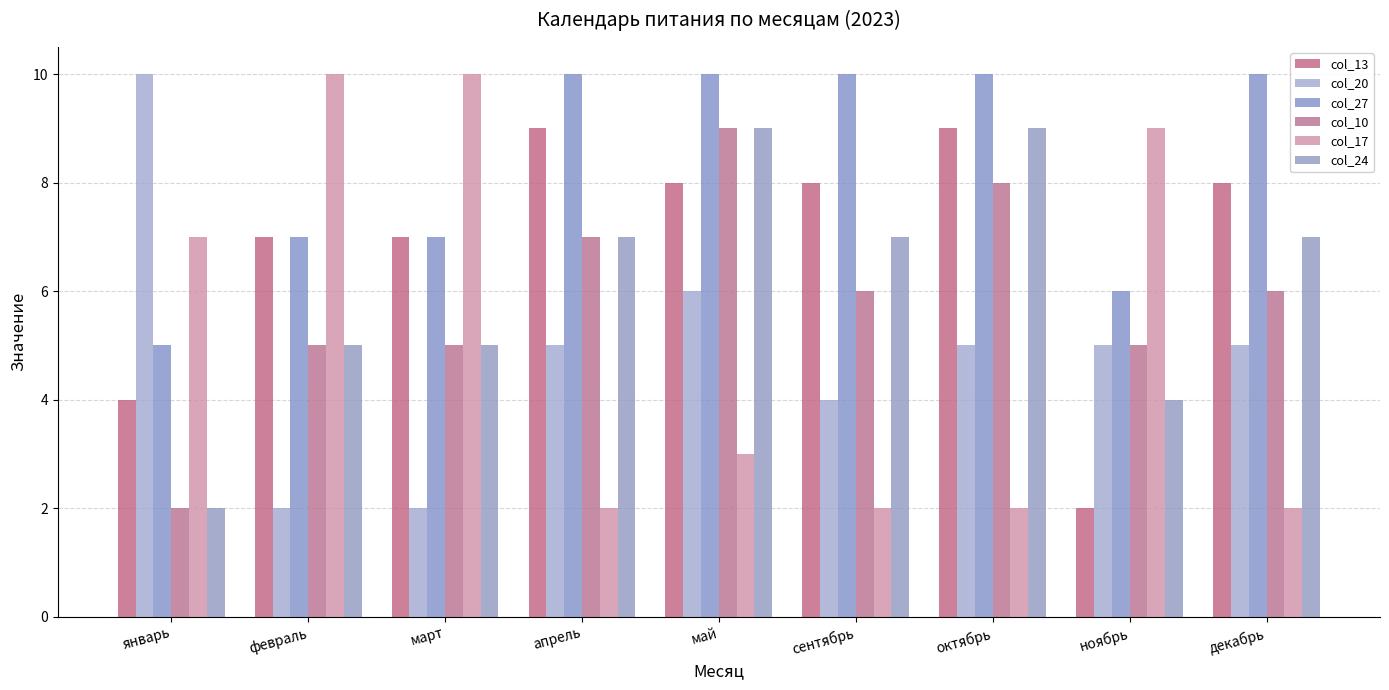

What is the difference between the second highest and second lowest values in the col_20 series?

4